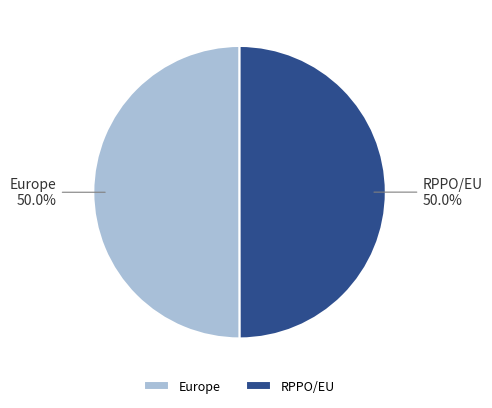

Is it true that RPPO/EU is 50% of the pie?

True